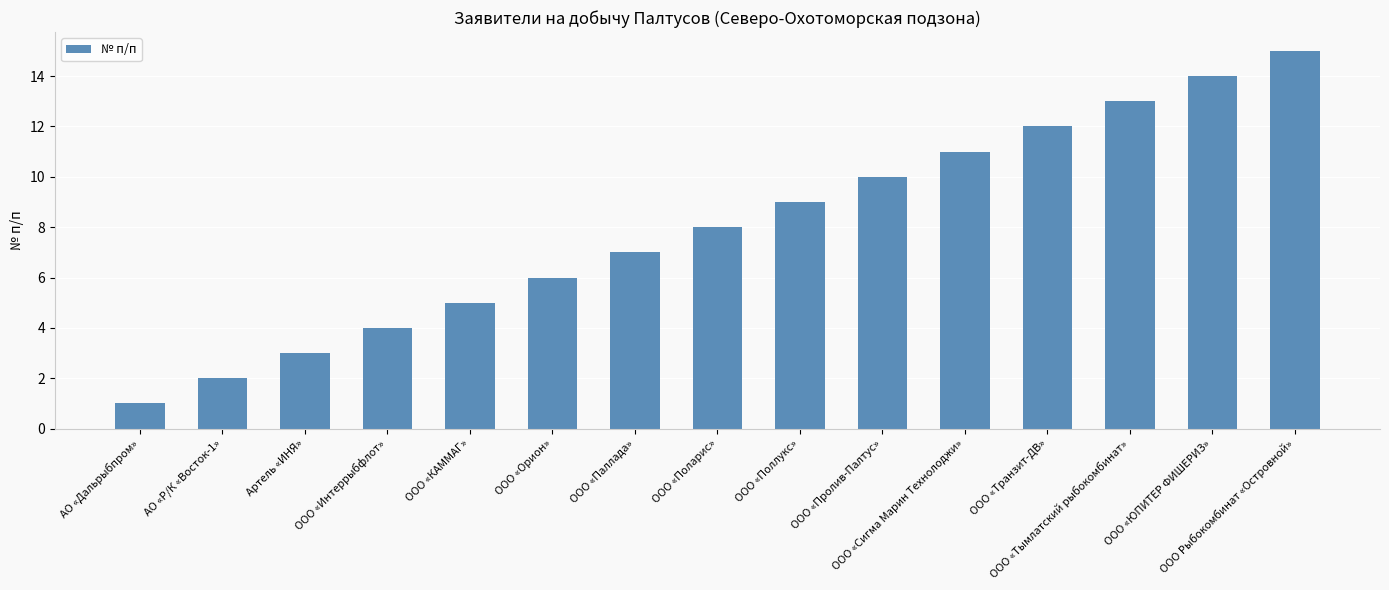

Reading left to right, extract all data points from this chart.

АО «Дальрыбпром»=1	АО «Р/К «Восток-1»=2	Артель «ИНЯ»=3	ООО «Интеррыбфлот»=4	ООО «КАММАГ»=5	ООО «Орион»=6	ООО «Паллада»=7	ООО «Поларис»=8	ООО «Поллукс»=9	ООО «Пролив-Палтус»=10	ООО «Сигма Марин Технолоджи»=11	ООО «Транзит-ДВ»=12	ООО «Тымлатский рыбокомбинат»=13	ООО «ЮПИТЕР ФИШЕРИЗ»=14	ООО Рыбокомбинат «Островной»=15